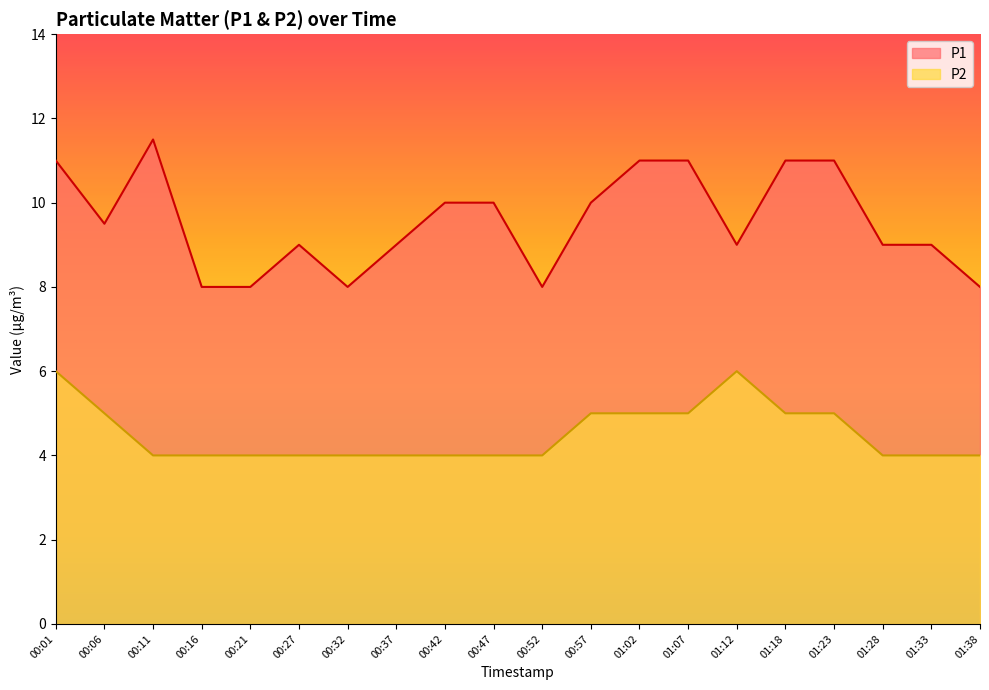

The P2 series shows 1.1 at 01:33. True or false?

False